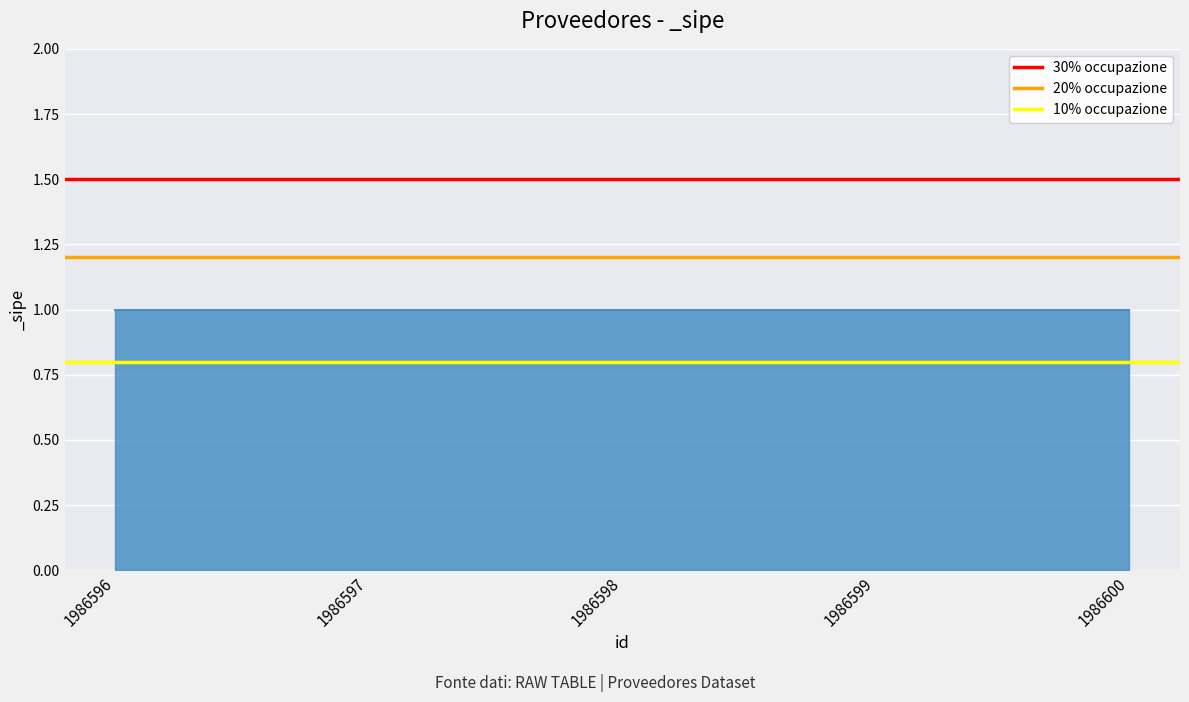

What is the total value across all series at 1986596?

3.5